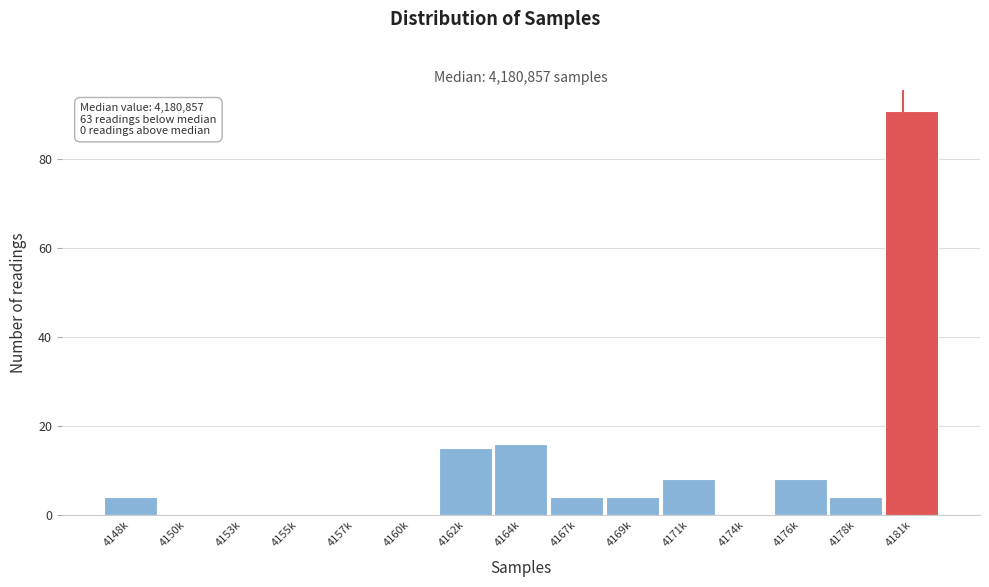

Reading left to right, extract all data points from this chart.

4148k=4	4150k=0	4153k=0	4155k=0	4157k=0	4160k=0	4162k=15	4164k=16	4167k=4	4169k=4	4171k=8	4174k=0	4176k=8	4178k=4	4181k=91